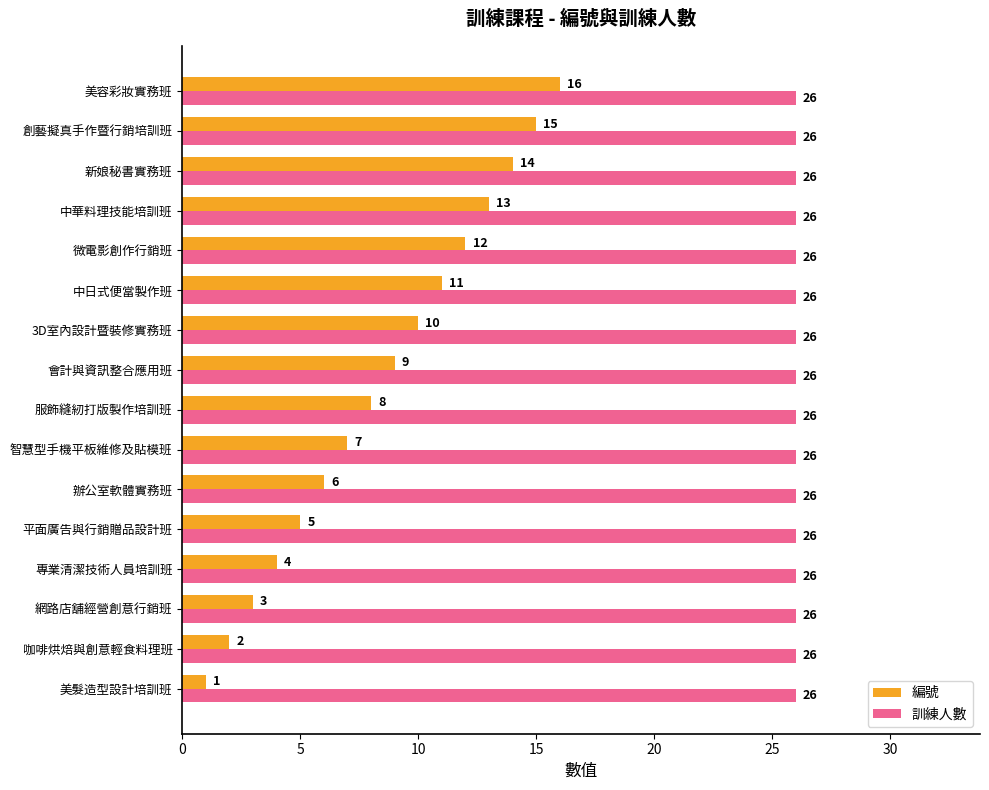

What is the smallest value displayed?

1